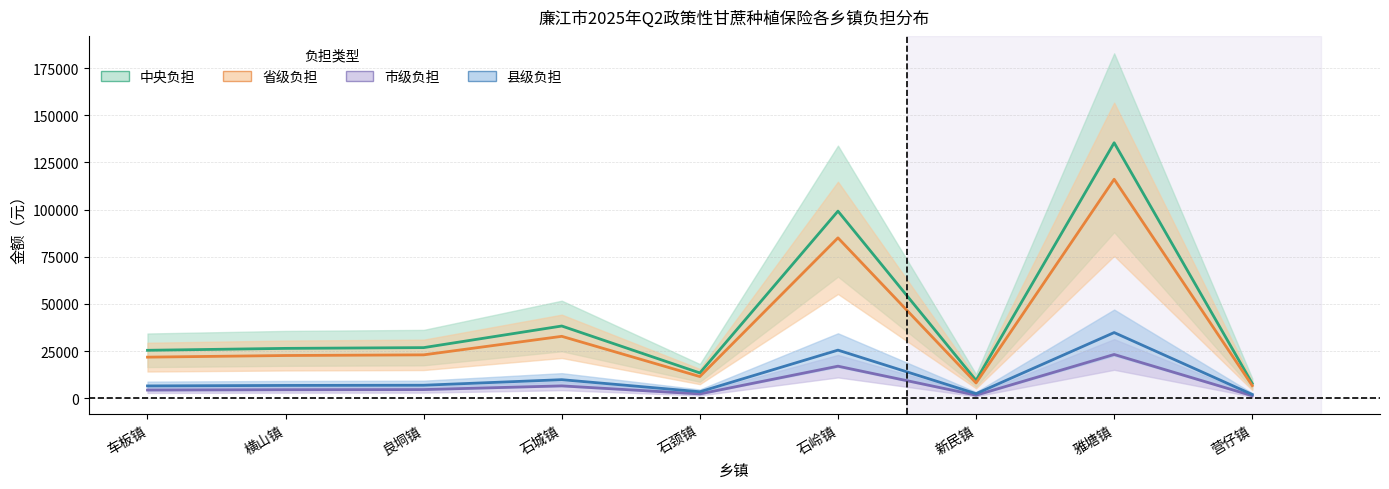

True or false: 中央负担 and 市级负担 cross at least once.

False